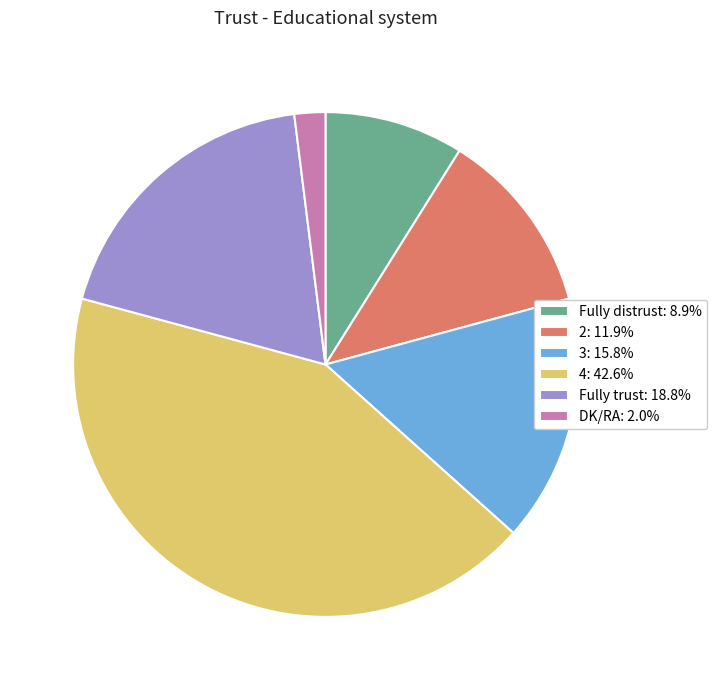

The 3 slice represents 5% of the pie. True or false?

False